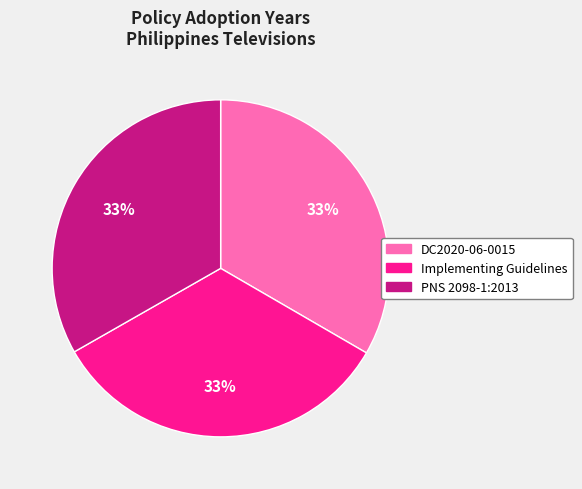

To the nearest percent, what percentage of the pie is DC2020-06-0015?

33%